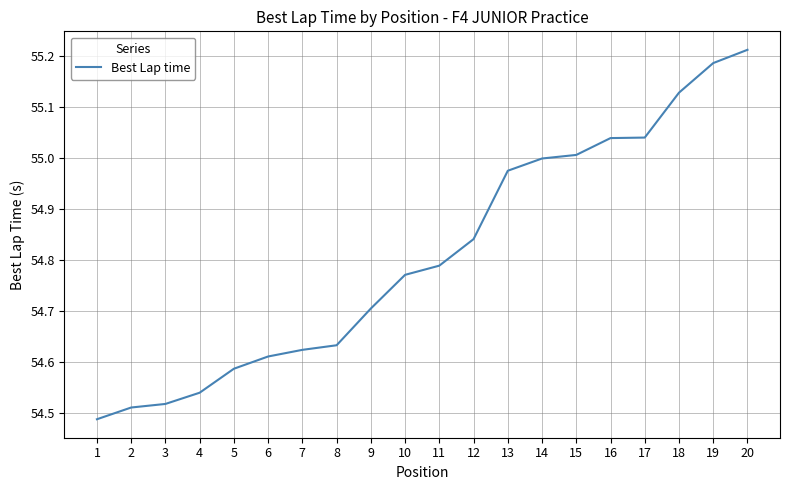

What is the difference between the second highest and second lowest values?

0.7